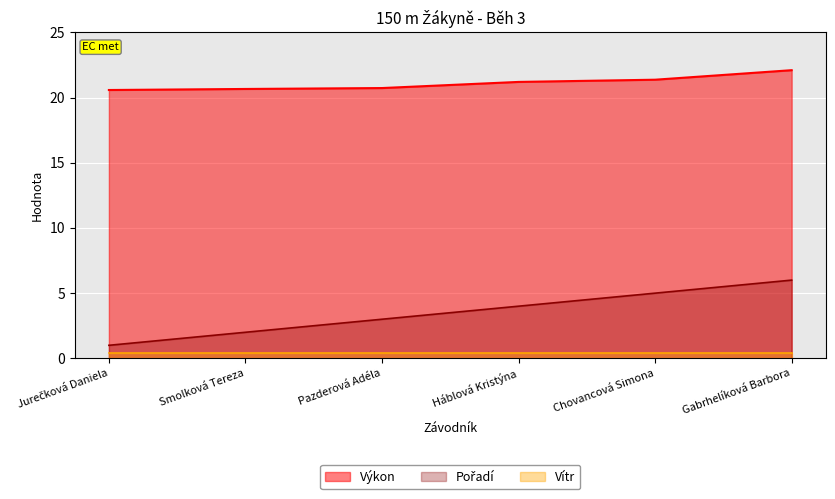

At which category is the sum across all series the highest?

Gabrhelíková Barbora